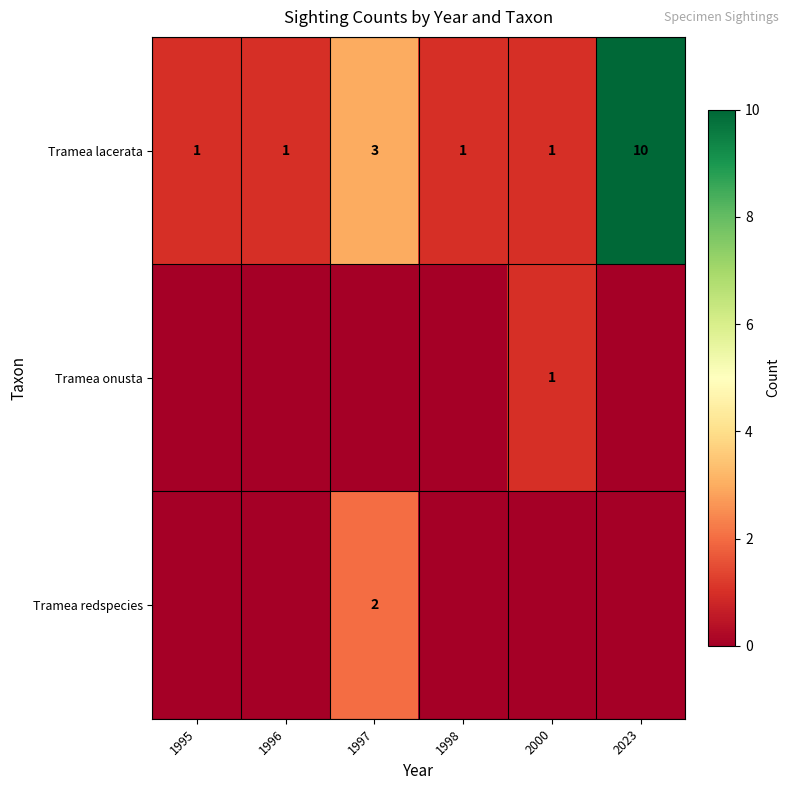

What is the total value across all series at 2023?

10